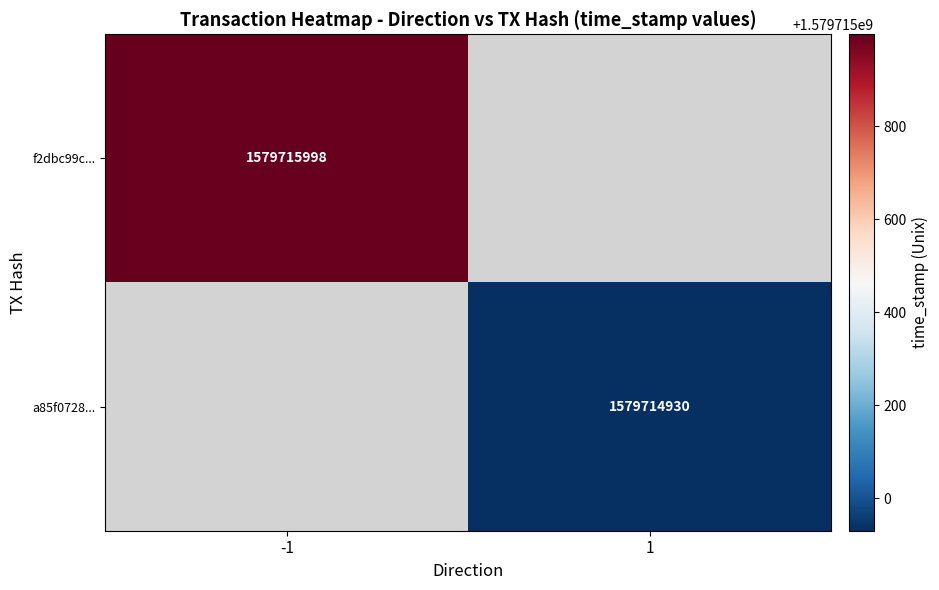

Reading left to right, list all the values displayed in this chart.

f2dbc99cd5954277d6800ff782926b2cfa2dda3: -1	1579715998
a85f072831675b293cd8998472092c48110a987: 1	1579714930